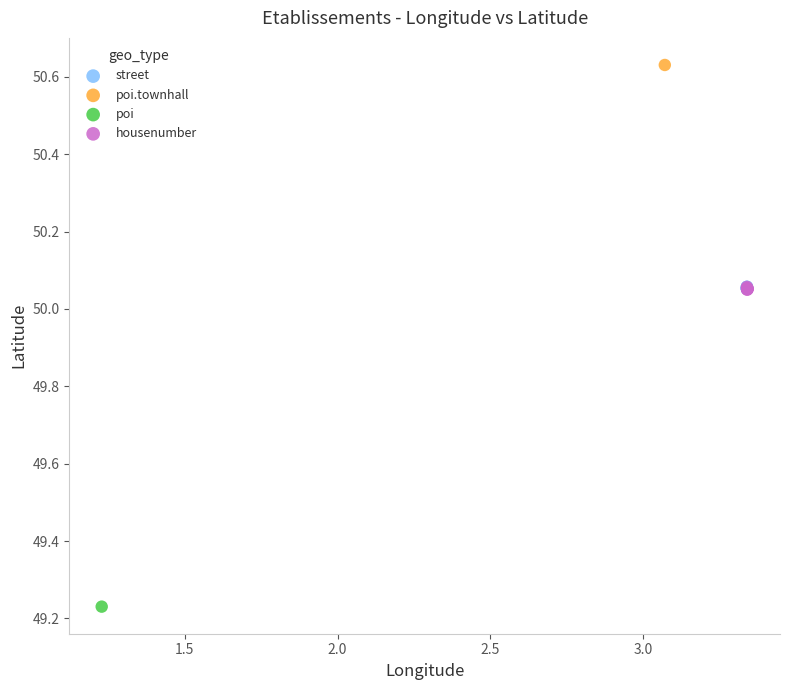

What are all the series names shown in the legend?

street, poi.townhall, poi, housenumber